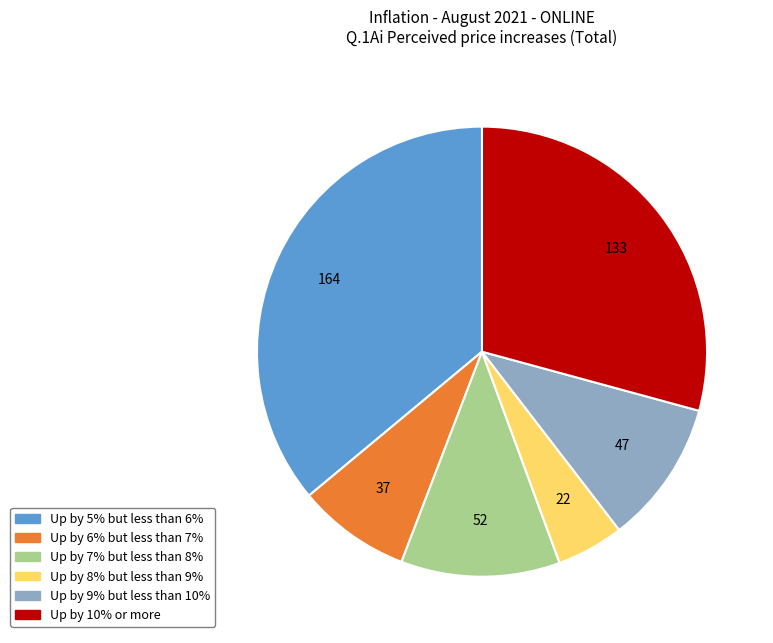

The Up by 10% or more slice represents 14% of the pie. True or false?

False